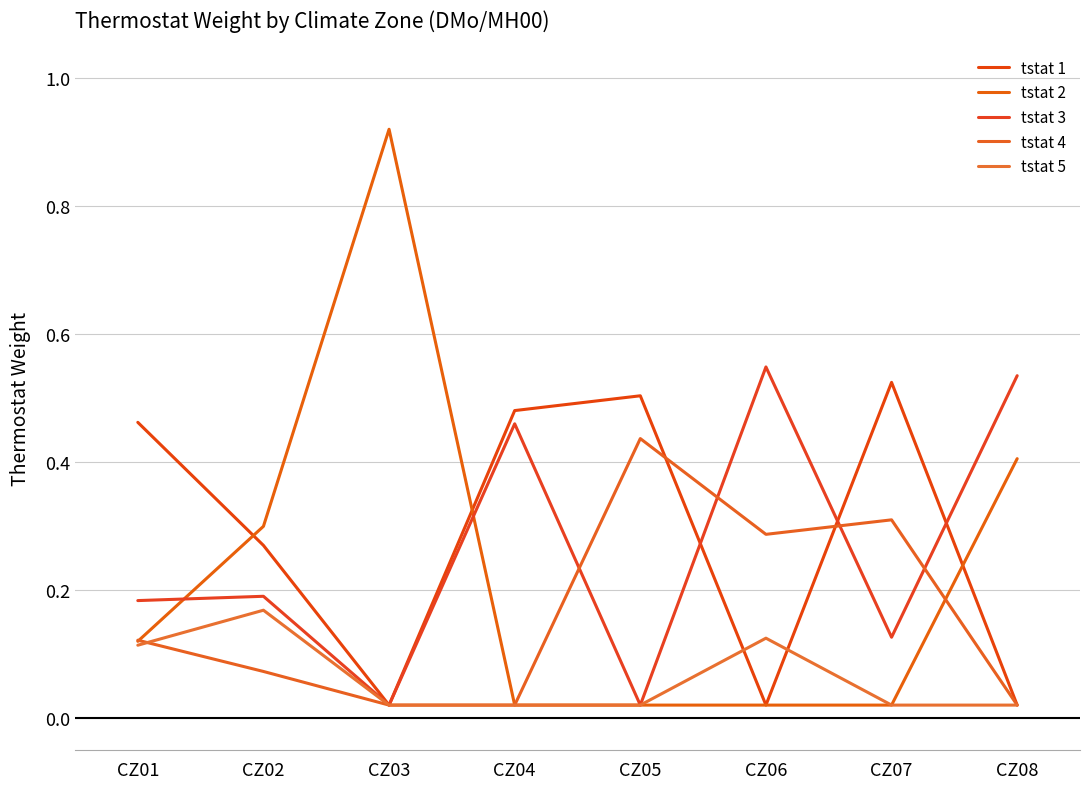

Is it true that tstat 5 equals 0.1 at CZ01?

True